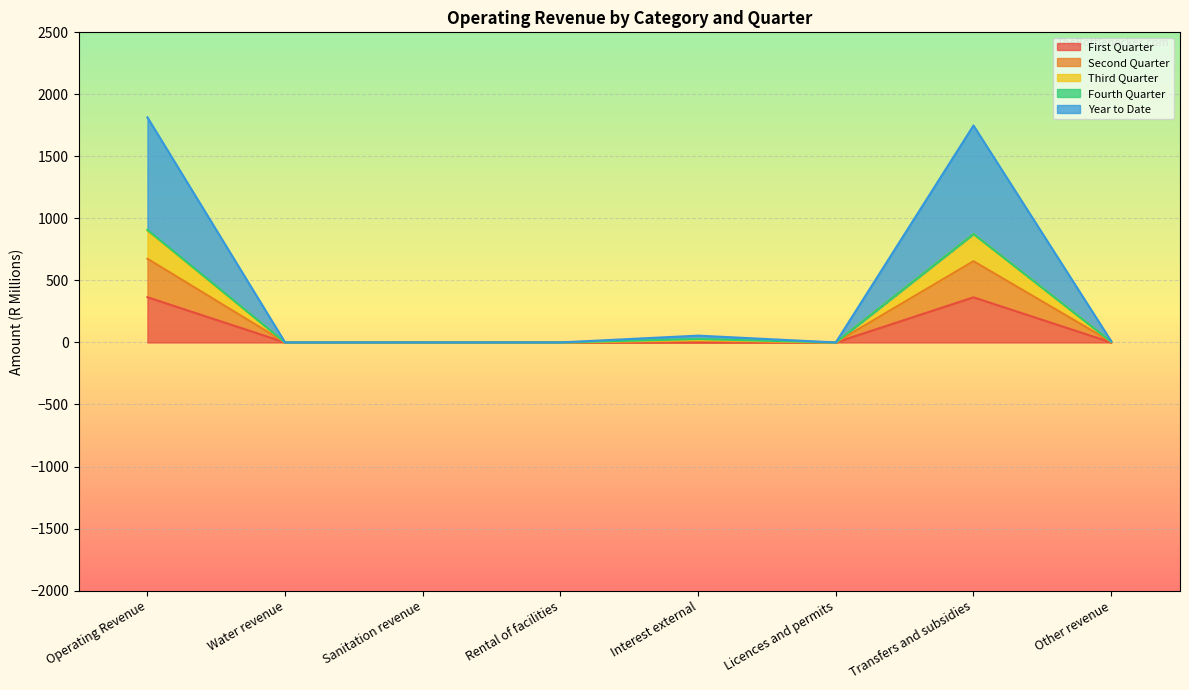

Is it true that Second Quarter equals 0.0 at Water revenue?

True